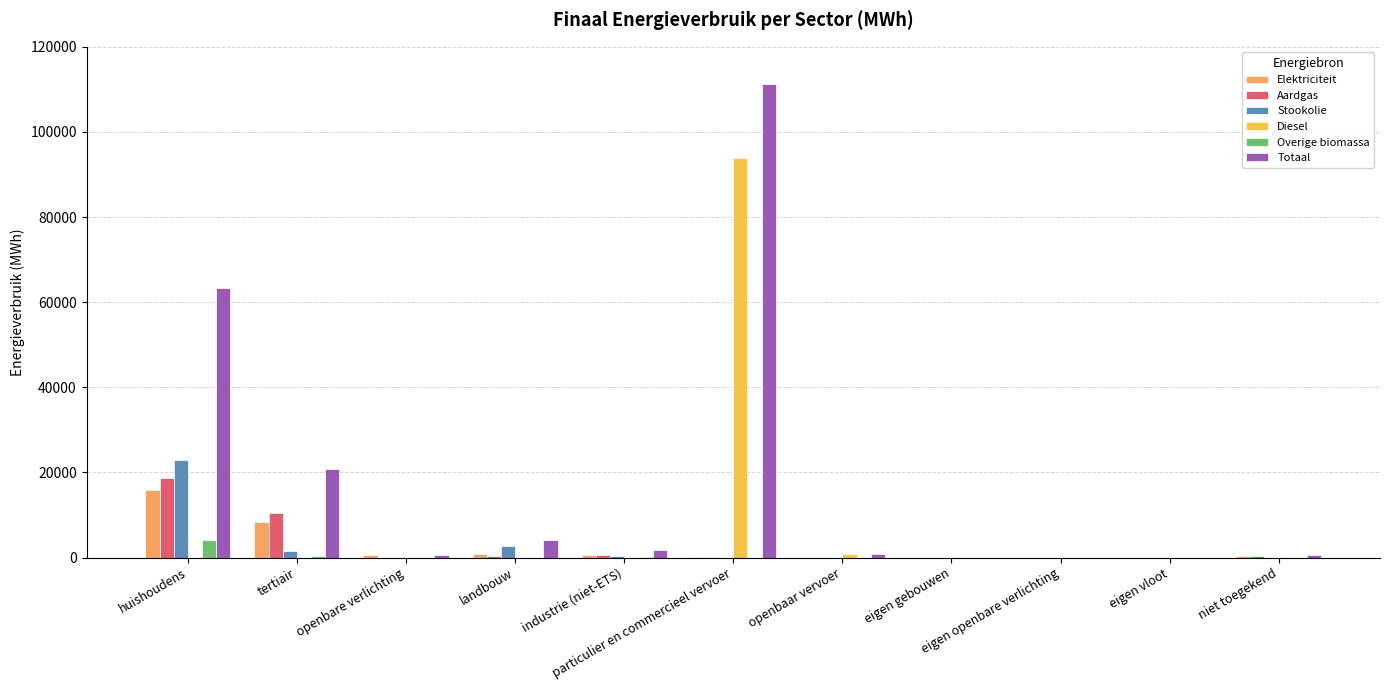

What is the maximum value shown in the chart?

111291.4